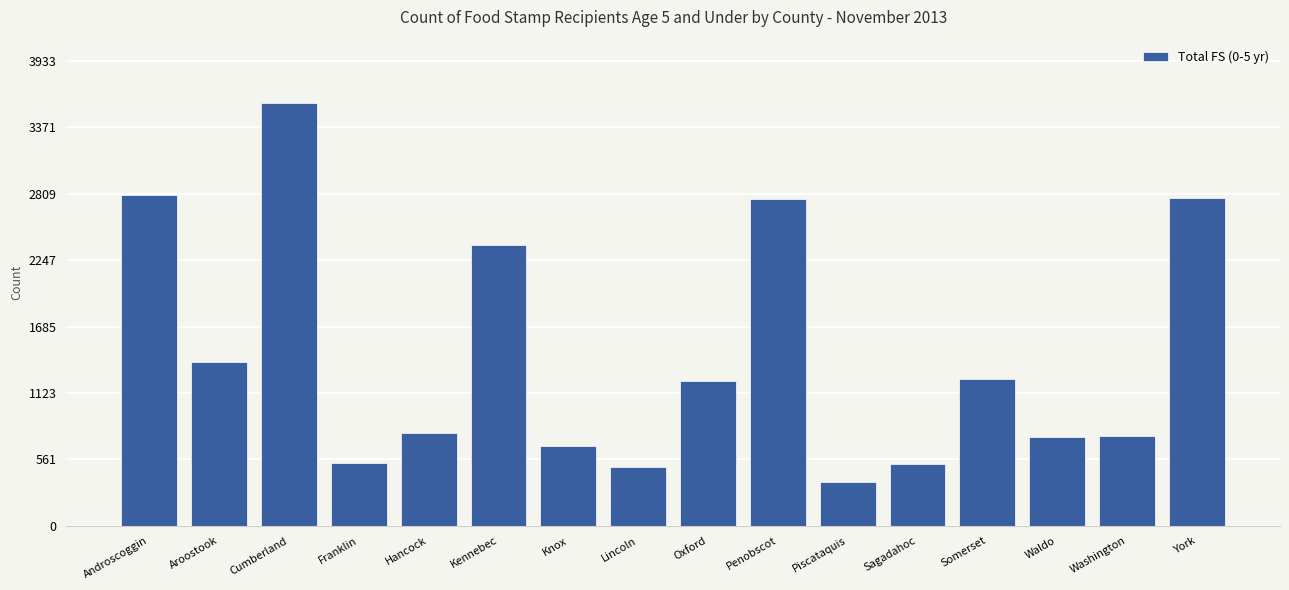

What is the label of the 12th bar from the left?

Sagadahoc